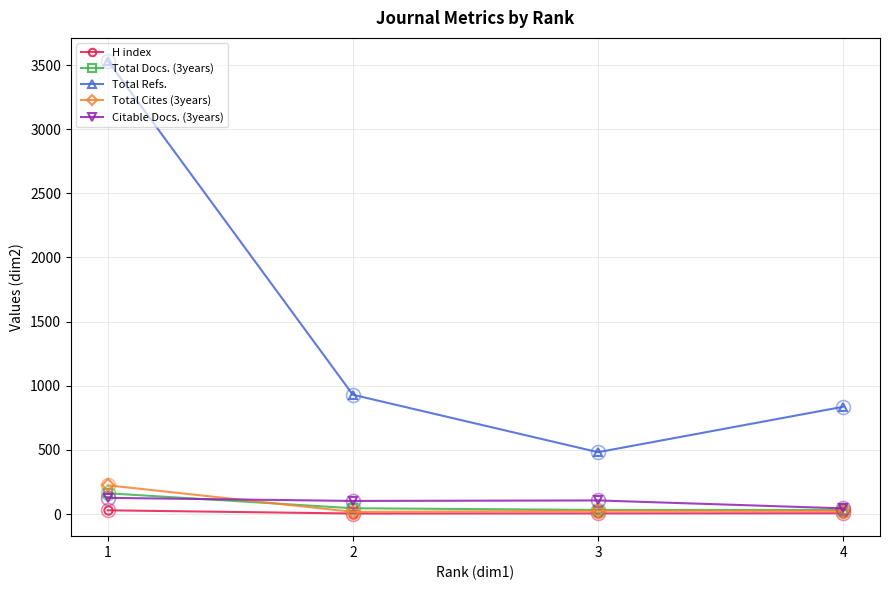

What is the difference between the highest and lowest values at 3?

477